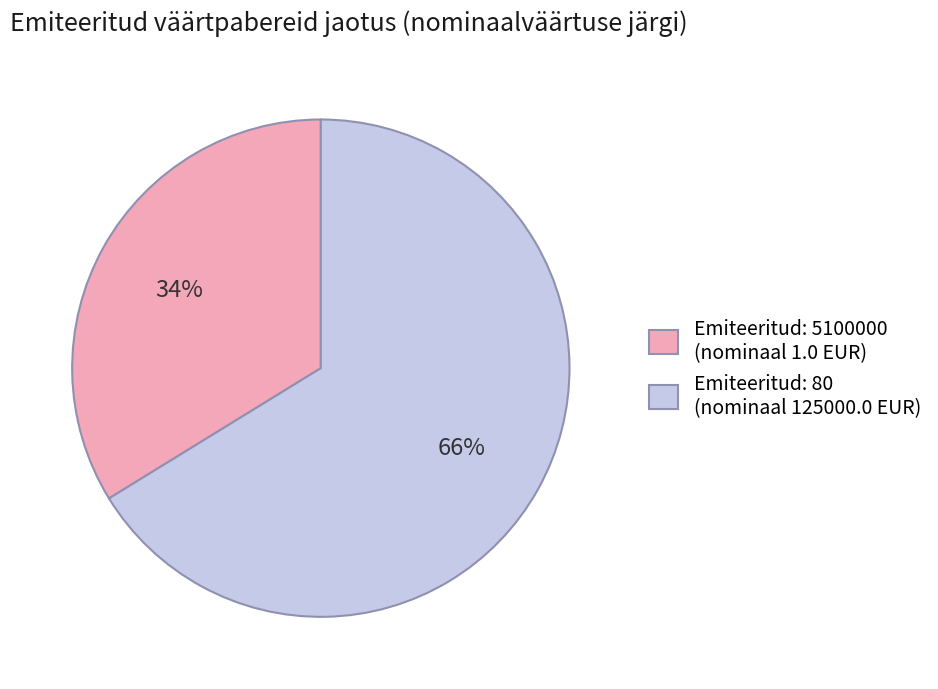

Is it true that Emiteeritud: 5100000 (nominaal 1.0 EUR) is 34% of the pie?

True